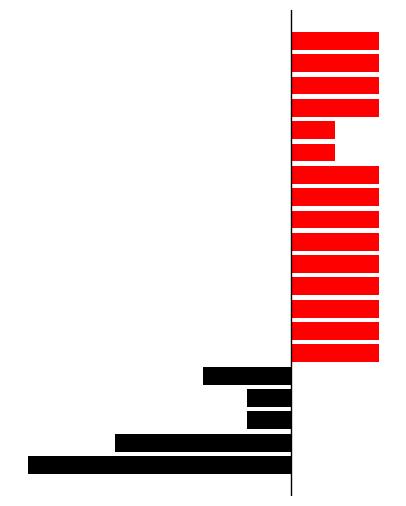

What are all the series names shown in the legend?

heat, final